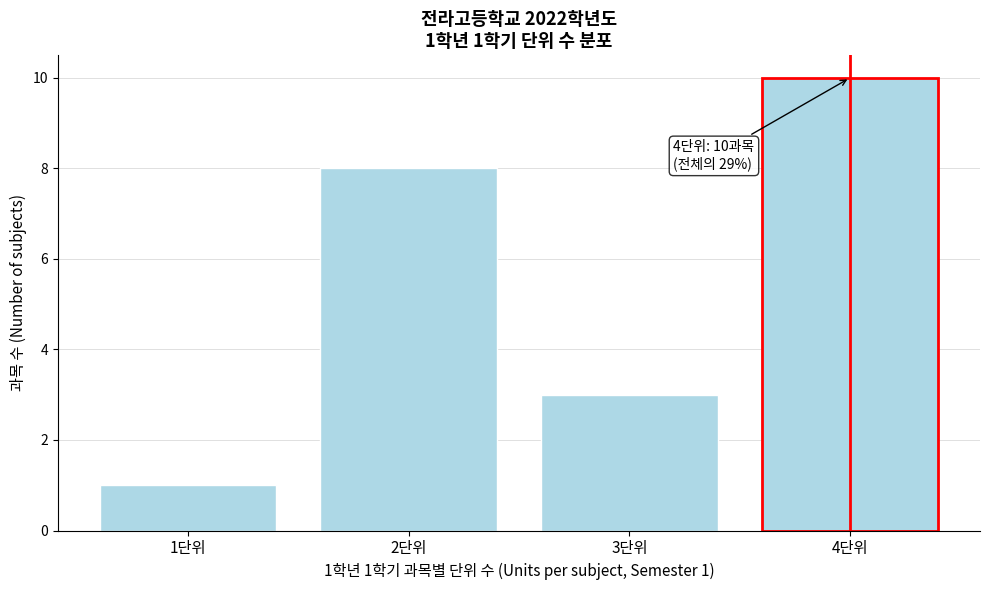

Reading right to left, what are all the values shown in this chart?

10	3	8	1